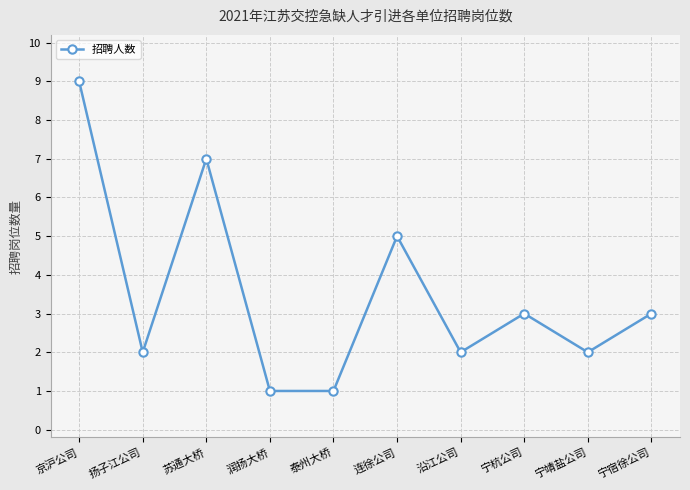

What value does the data have at 京沪公司?

9